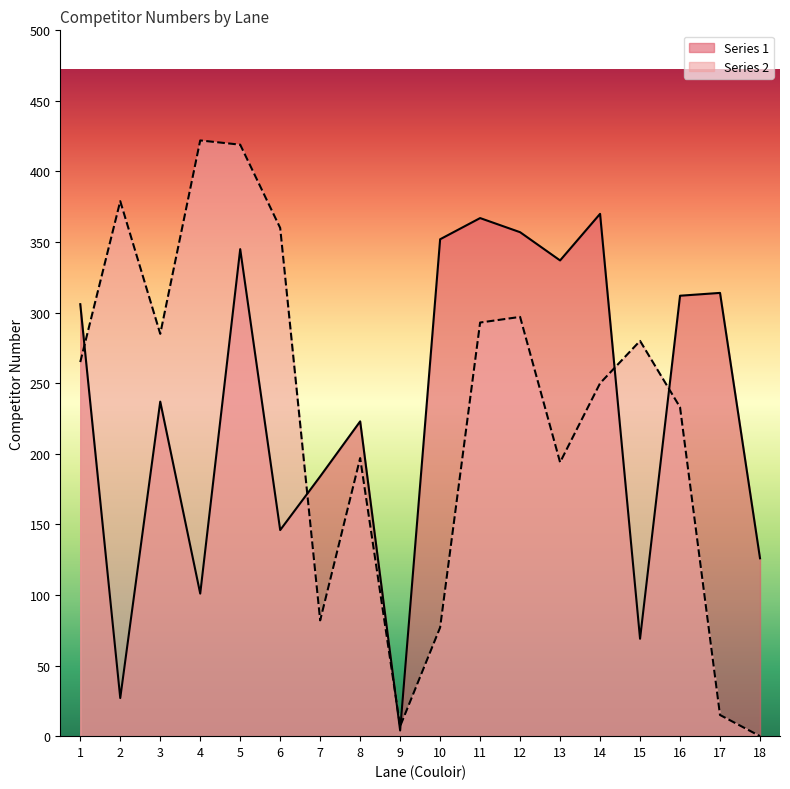

What is the value of the Series 1 point at the 6th from the left?

146